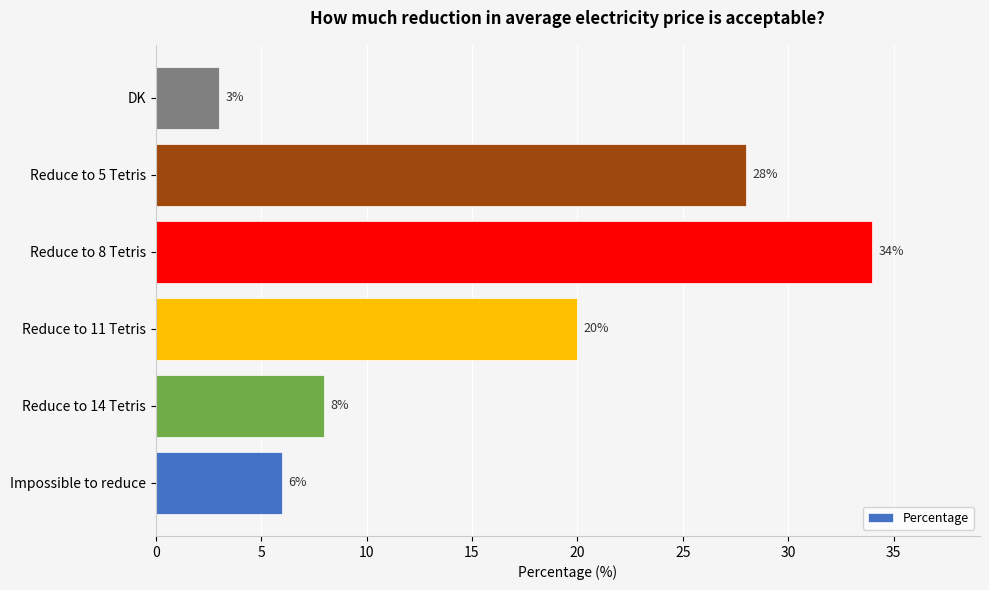

The chart shows a value of 28 at Reduce to 5 Tetris. True or false?

True